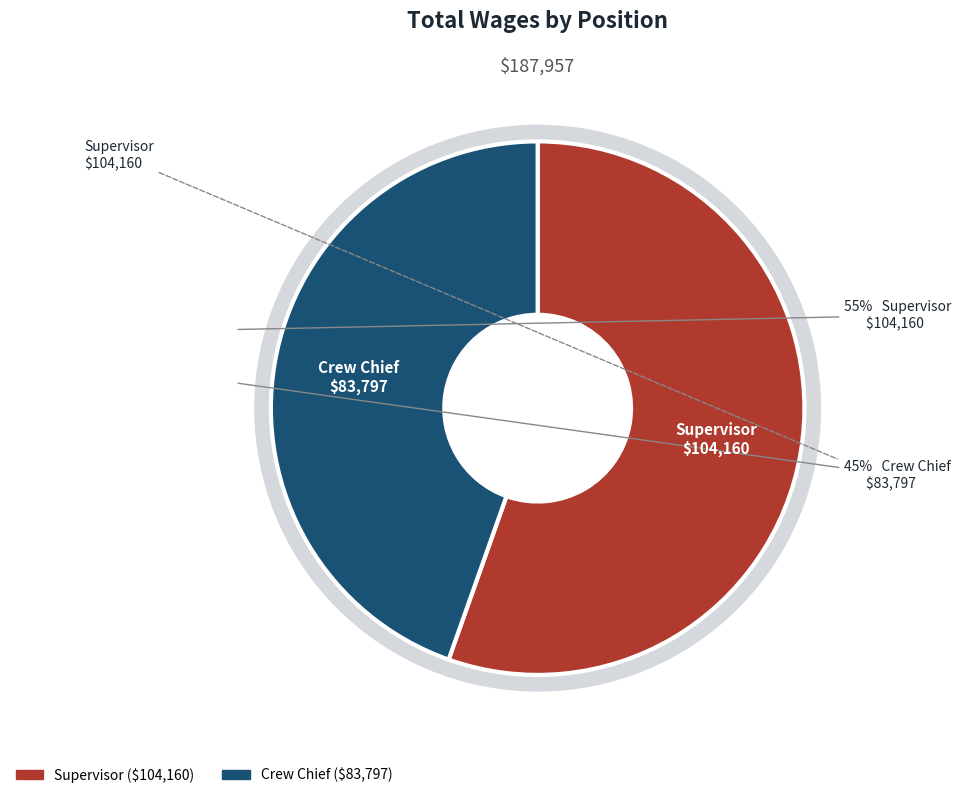

Between Crew Chief and Supervisor, which is larger?

Supervisor